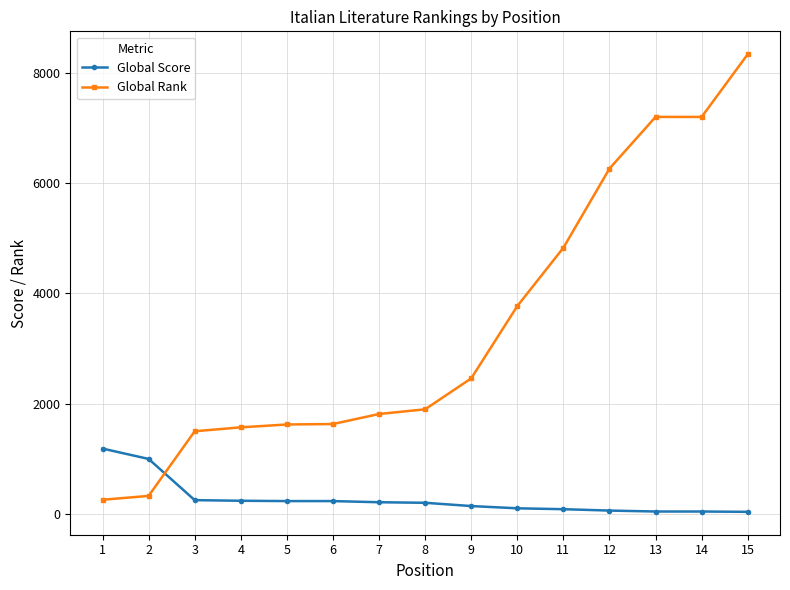

Count the number of categories in the chart.

15